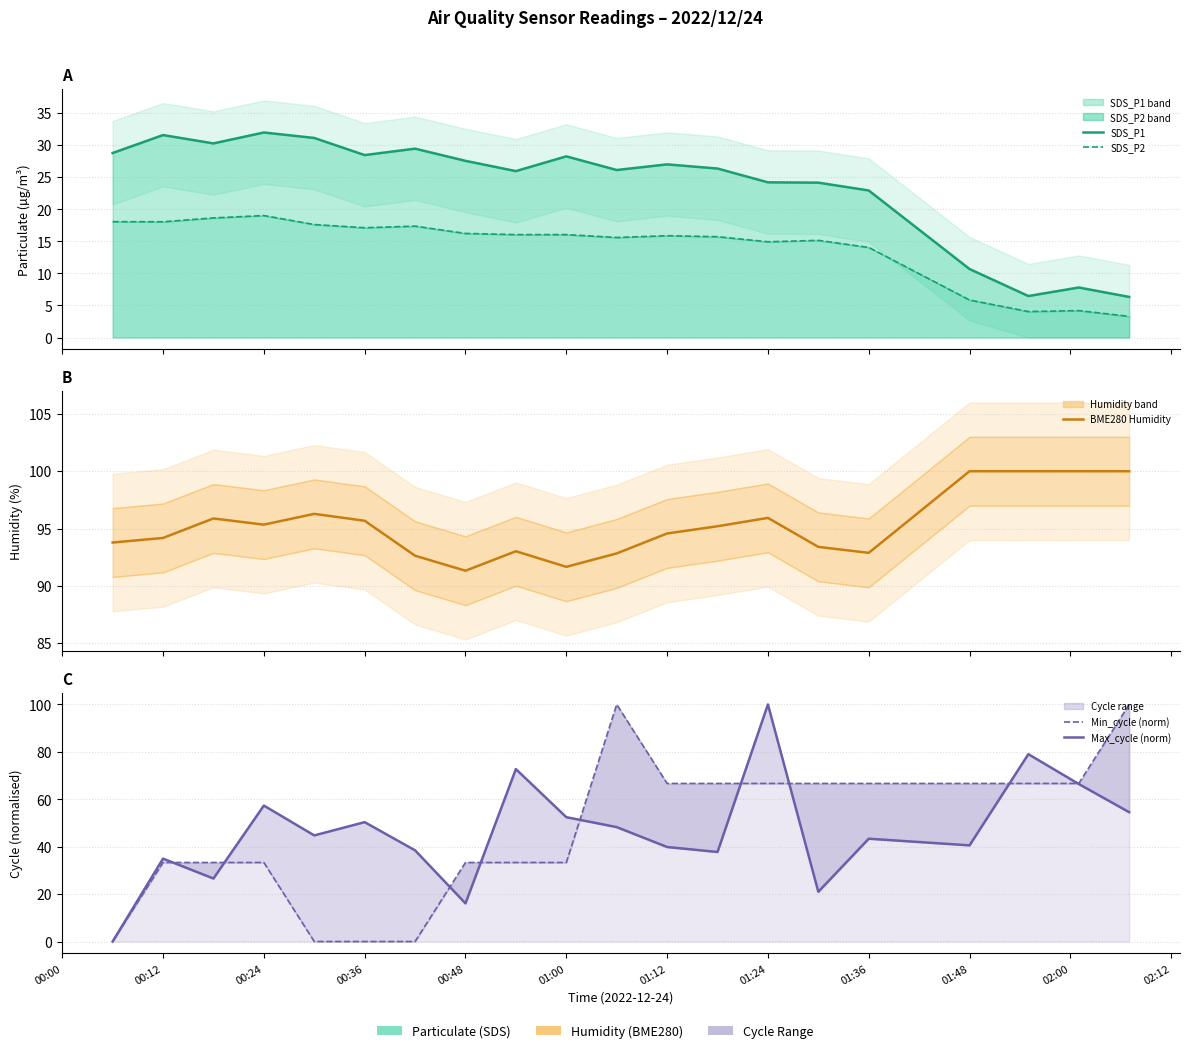

At which category does SDS_P1 reach its first local peak?

00:12